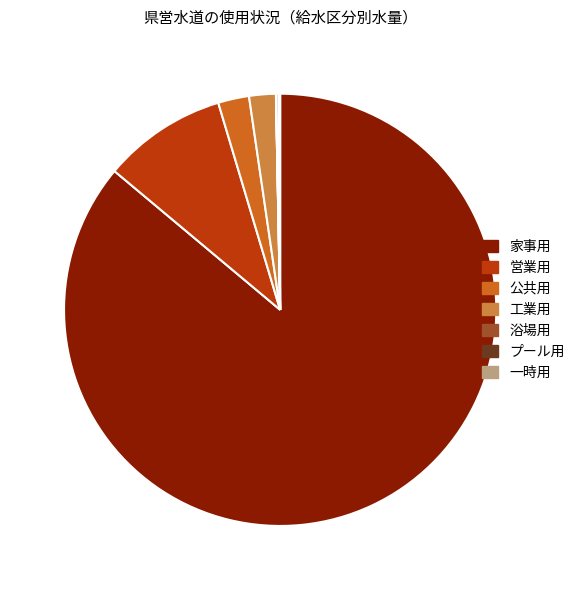

What is the largest slice in the pie chart?

家事用